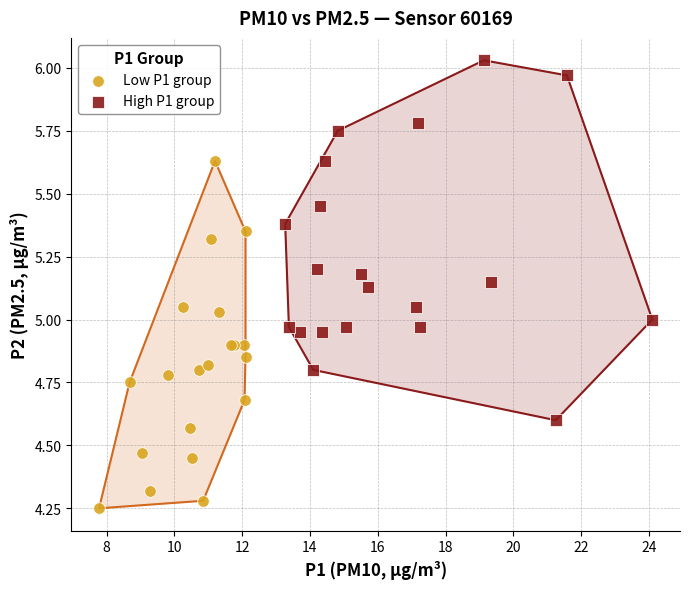

Which series has the largest Y range (max minus min)?

High P1 group